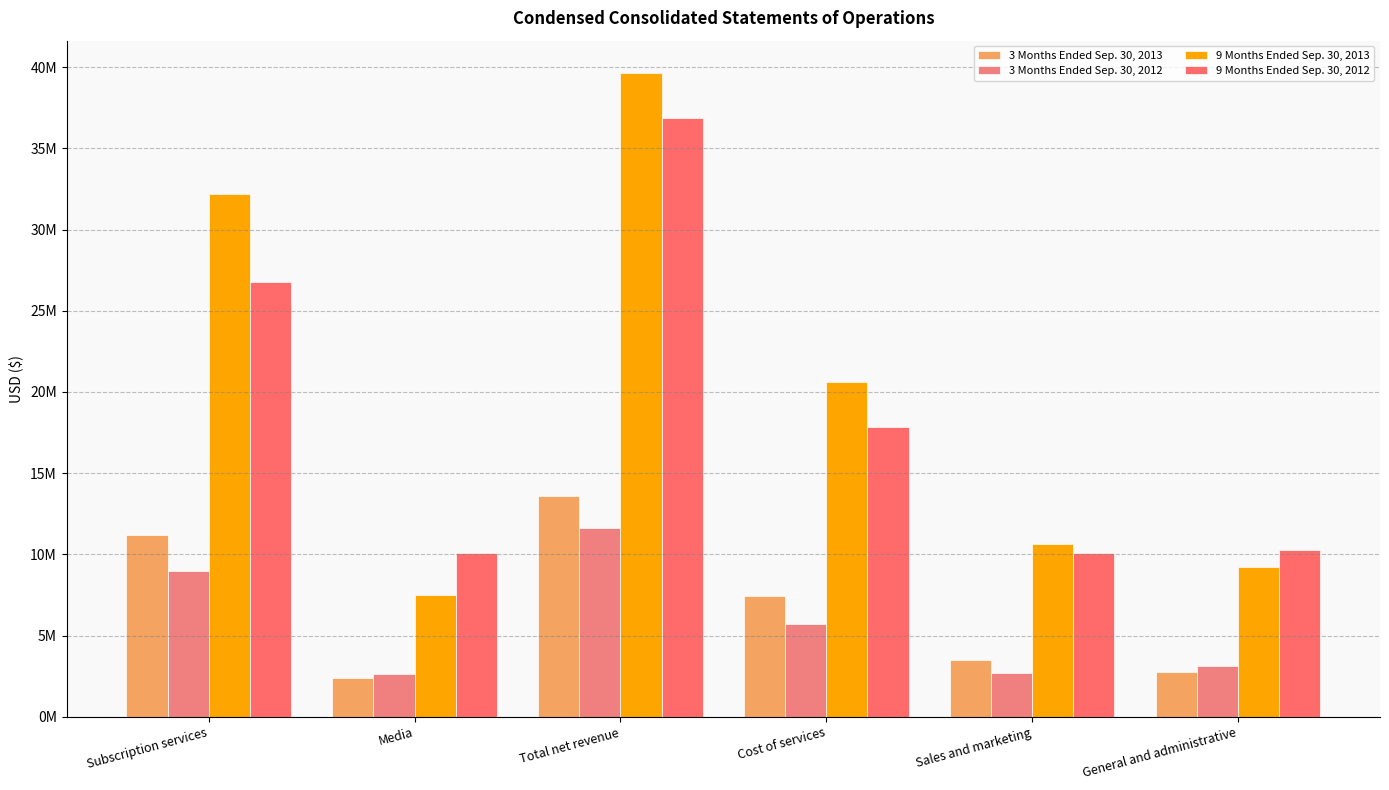

What is the difference between the highest and lowest values at General and administrative?

7487836